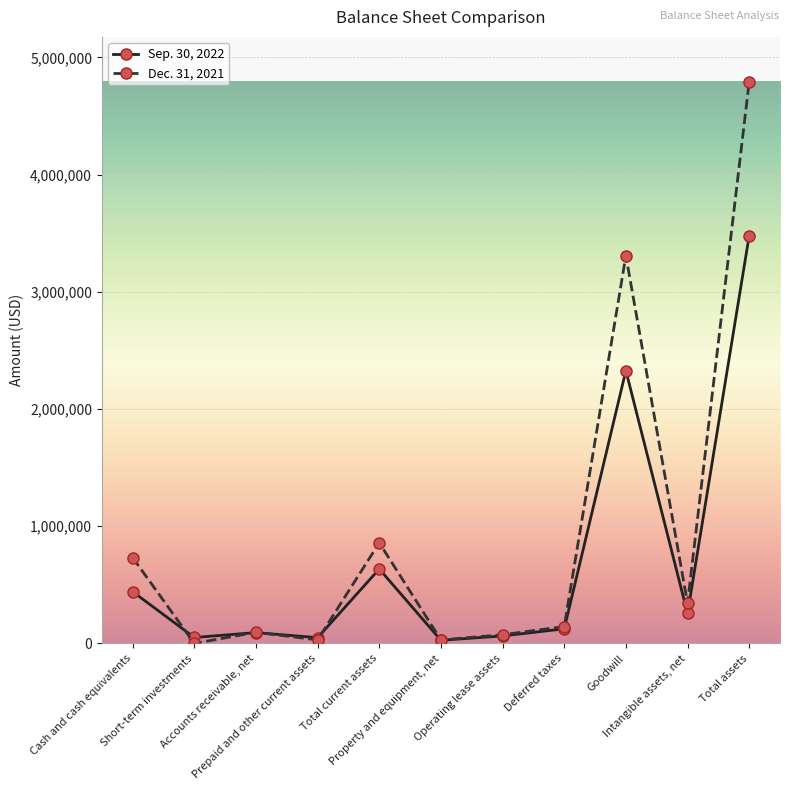

Which category has the highest value across all series?

Total assets